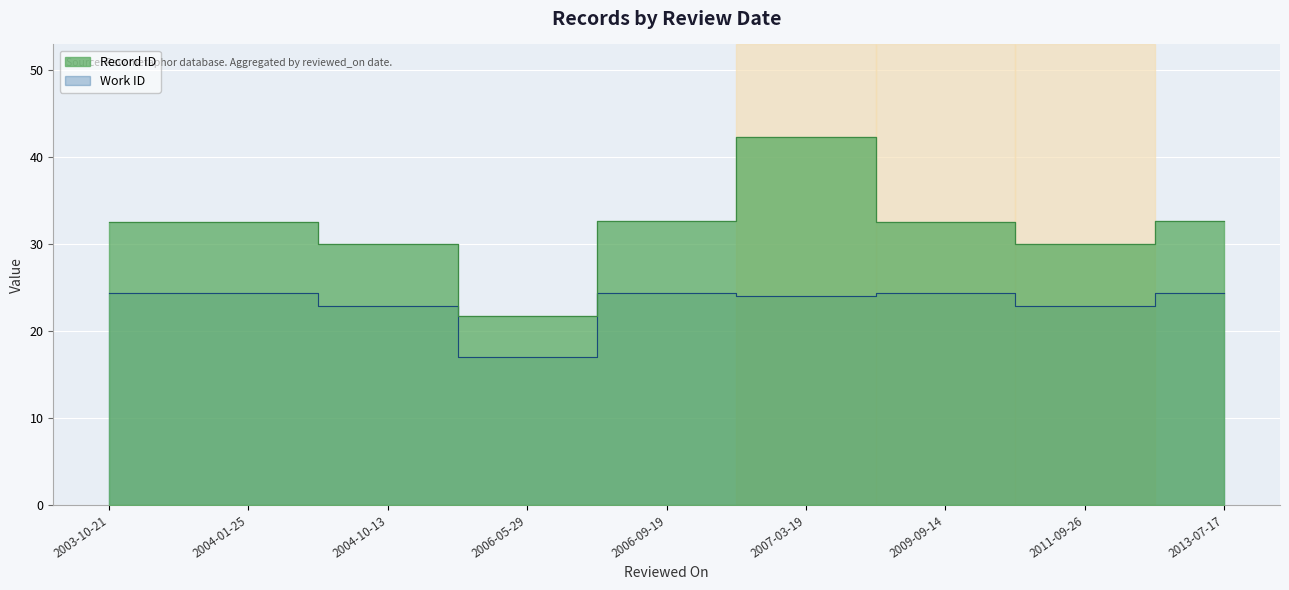

Which series has the largest range (max minus min)?

Record ID